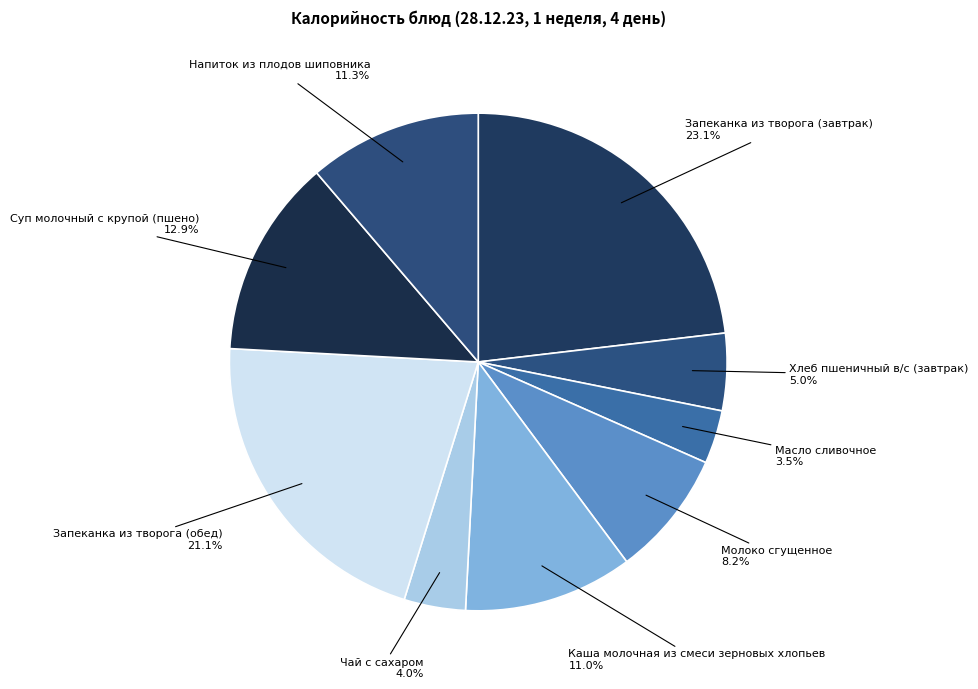

To the nearest percent, what is the average slice percentage?

11%